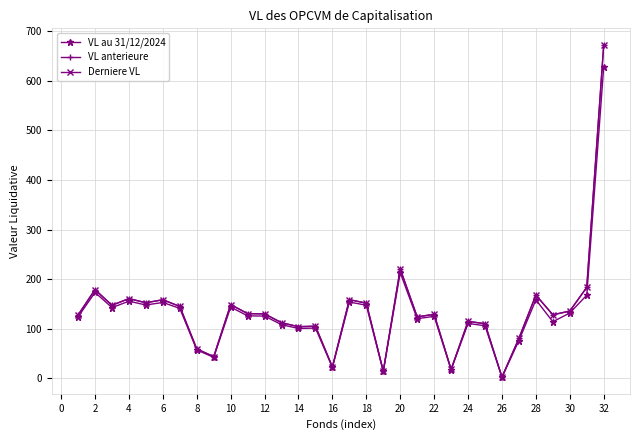

What is the minimum value shown in the chart?

2.3